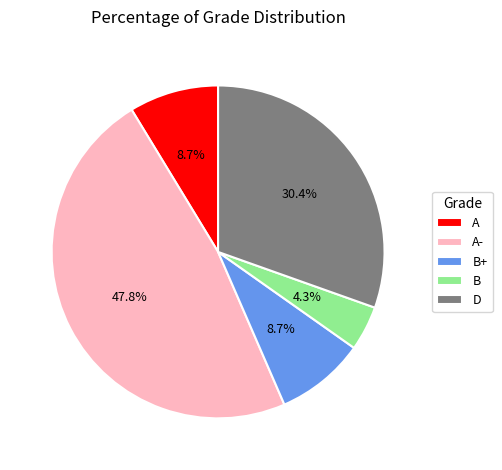

Is it true that B+ is 22% of the pie?

False